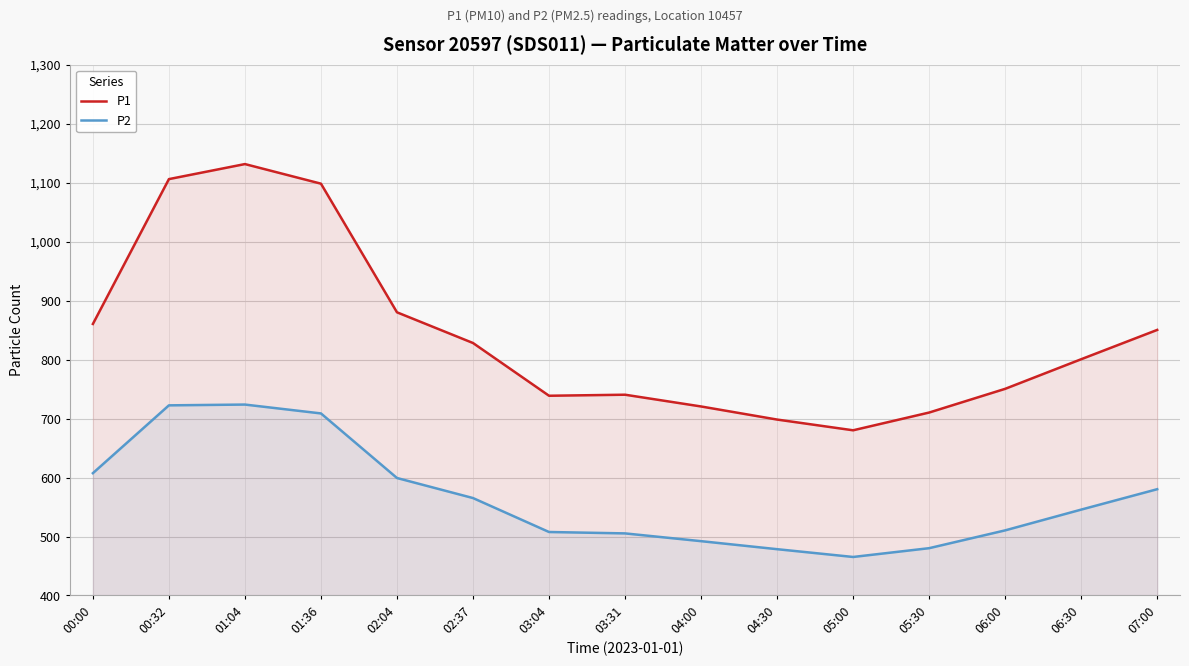

Is it true that P2 equals 808.6 at 05:30?

False